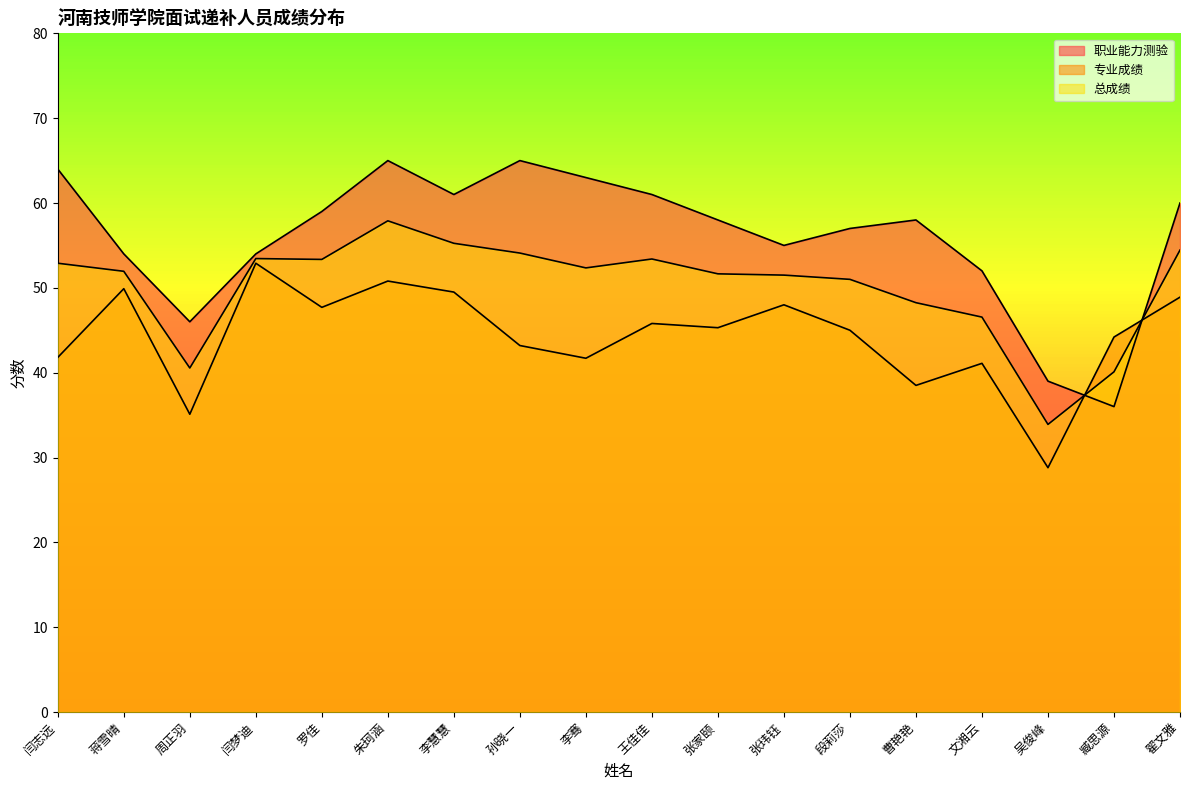

Where does the 总成绩 series first go above 52?

闫志远